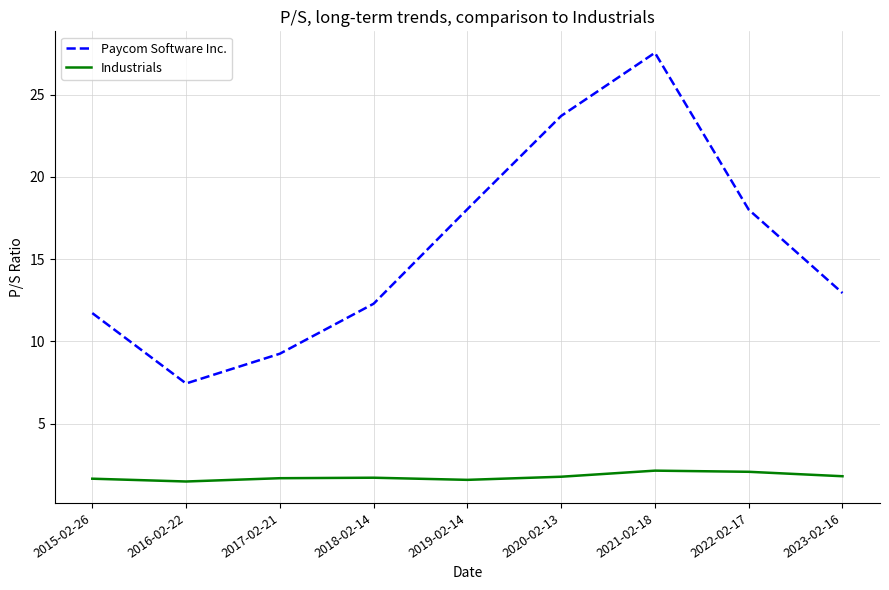

Is the value of Industrials at 2023-02-16 greater than the value of Paycom Software Inc. at 2022-02-17?

No